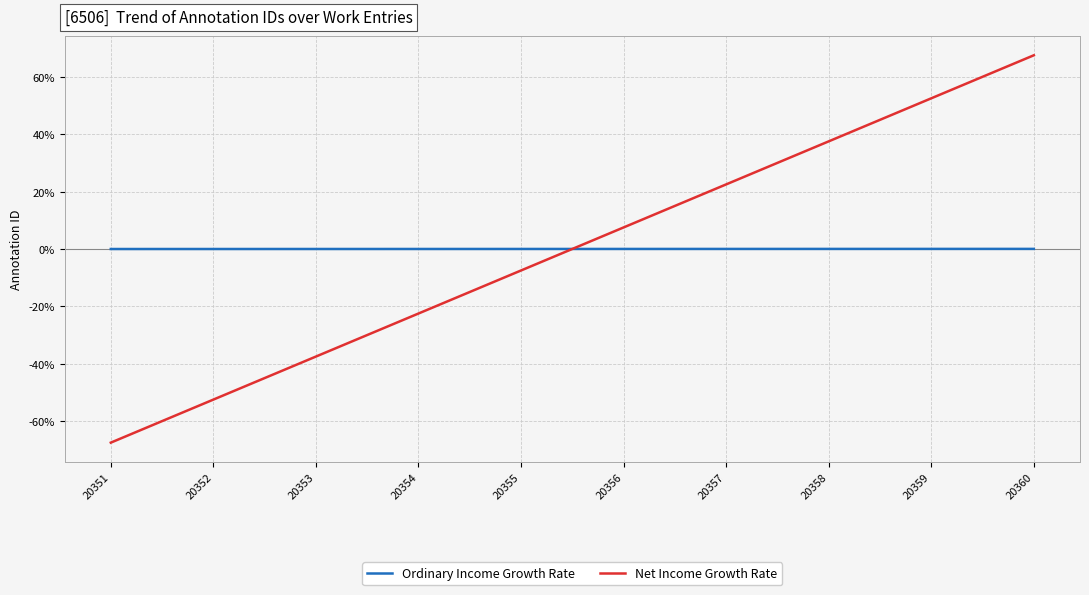

Which series has the widest spread of values?

Net Income Growth Rate